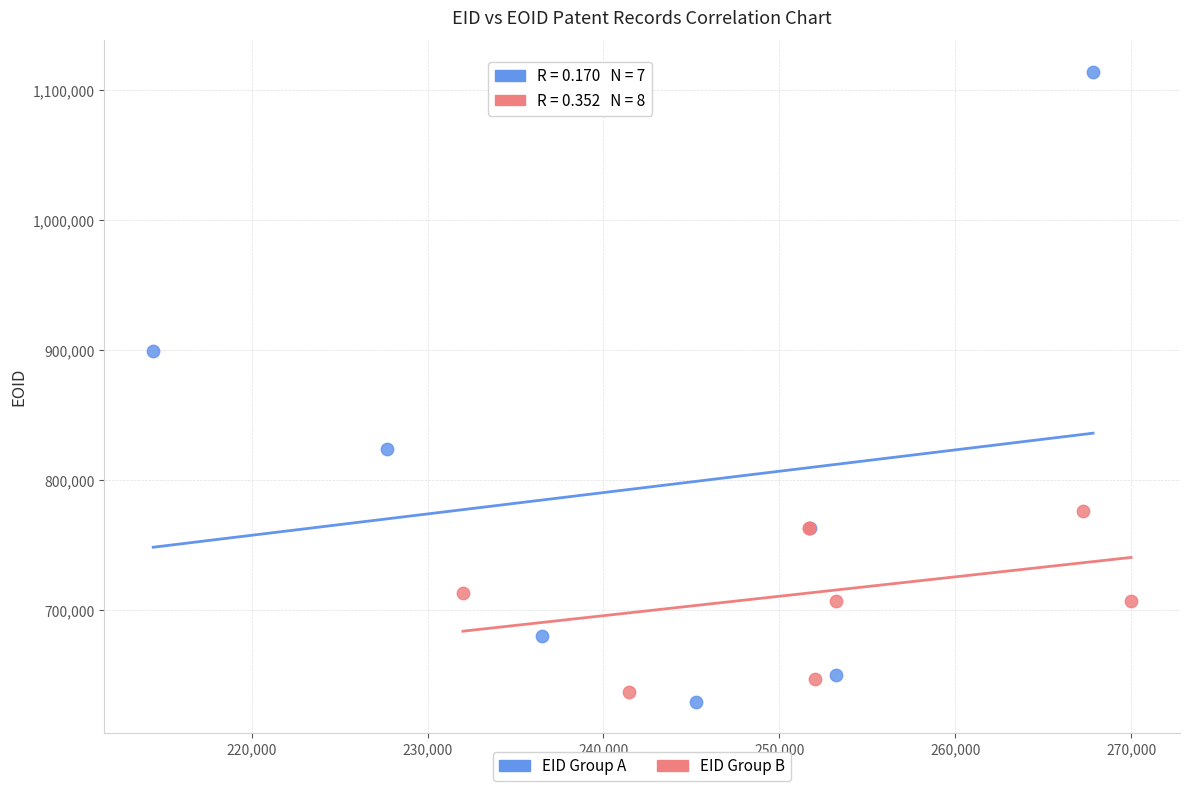

What are all the series names shown in the legend?

EID Group A, EID Group B